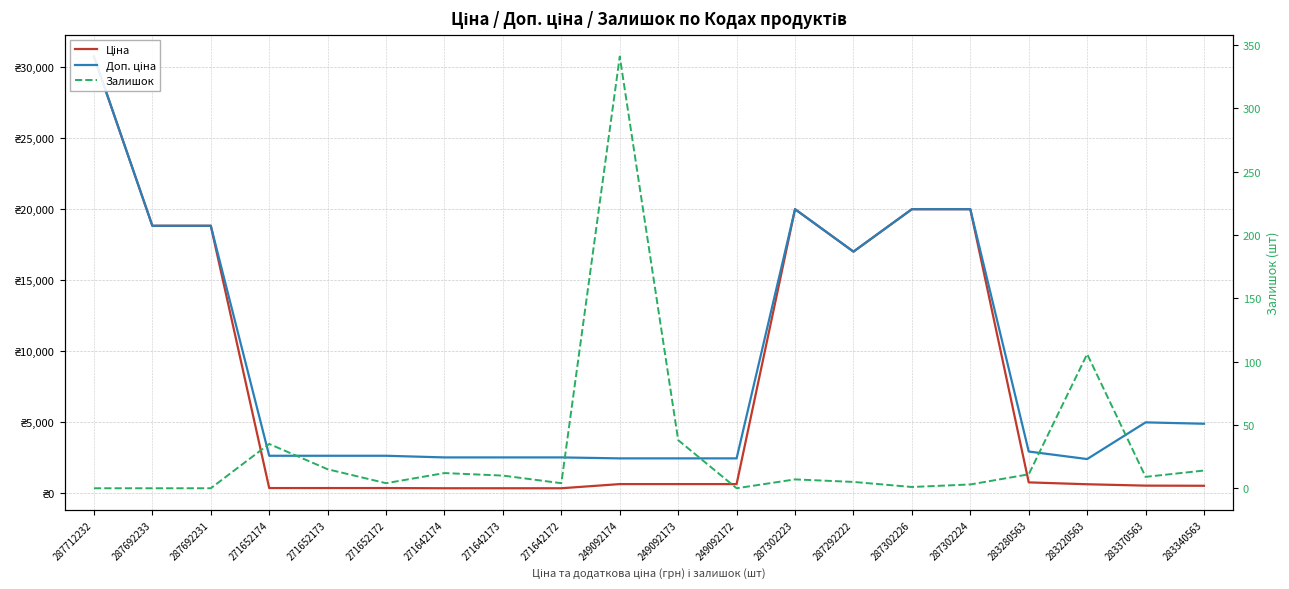

At 287302223, list the series in order from largest to smallest.

Ціна, Доп. ціна, Залишок